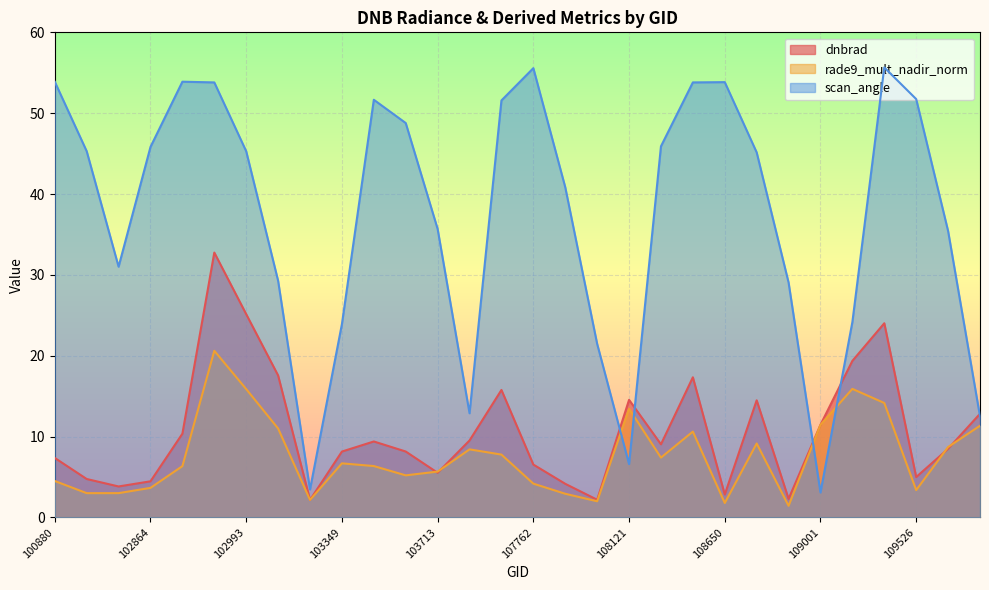

How many lines are shown in the chart?

3